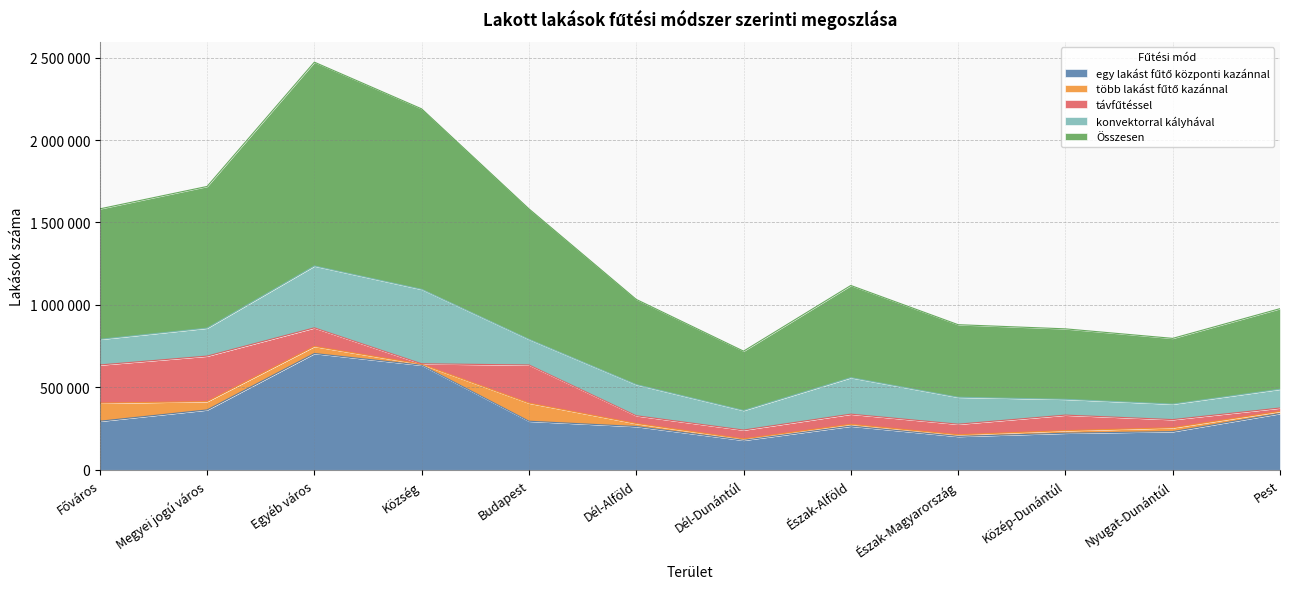

Which series has the widest spread of values?

Összesen